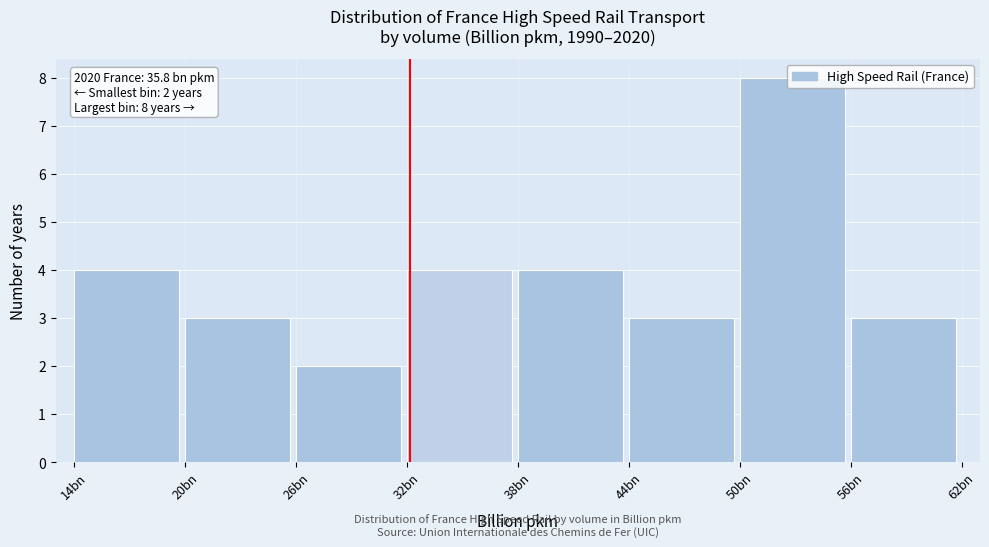

The chart shows a value of 2 at 14bn. True or false?

False